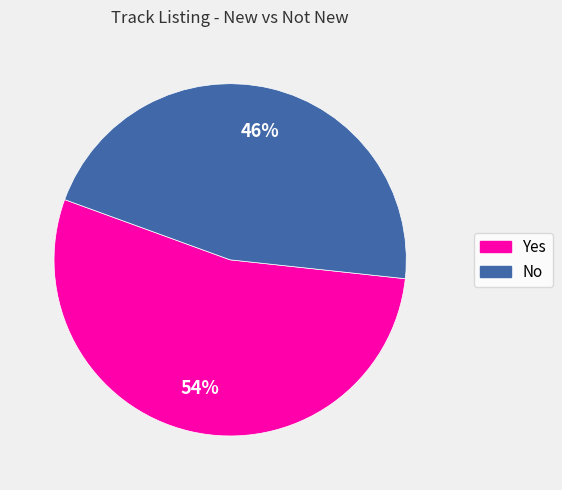

To the nearest percent, what is the combined percentage of No and Yes?

100%